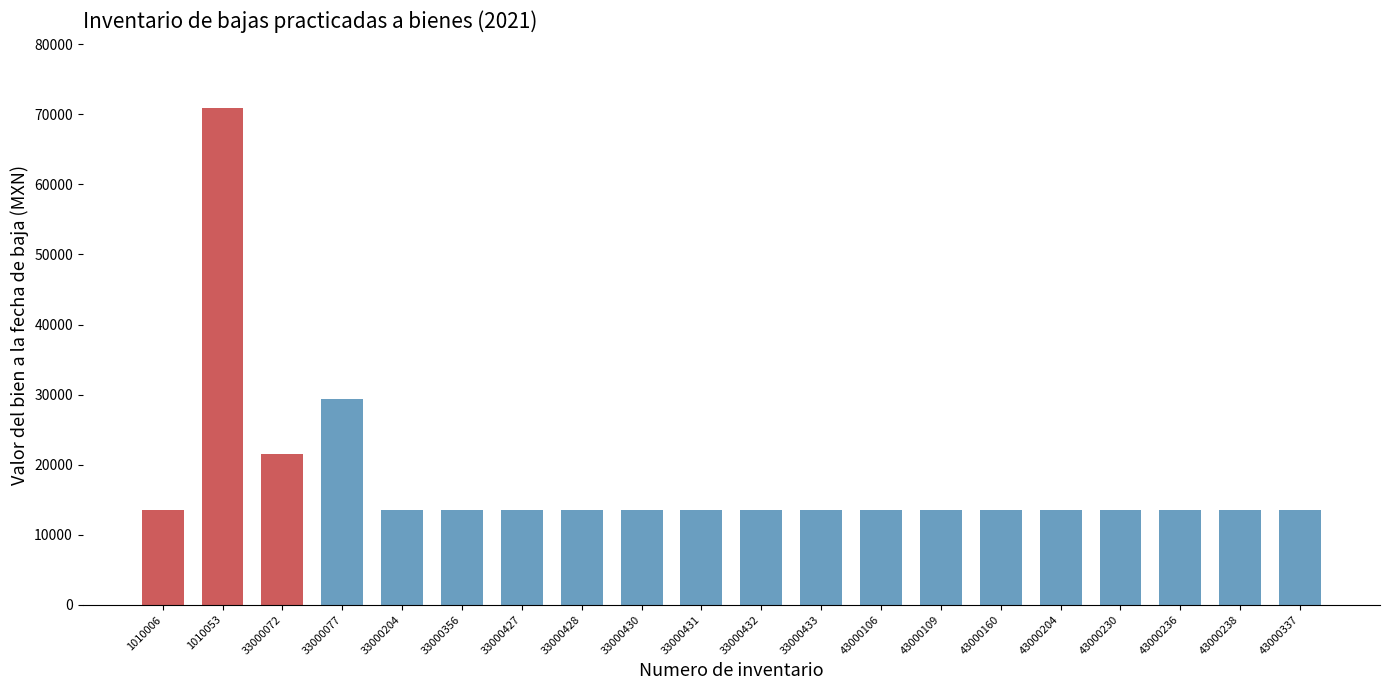

Reading left to right, transcribe all the data shown in this chart.

13459.0	70964.6	21554.7	29397.5	13459.0	13459.0	13459.0	13459.0	13459.0	13459.0	13459.0	13459.0	13459.0	13459.0	13459.0	13459.0	13459.0	13459.0	13459.0	13459.0